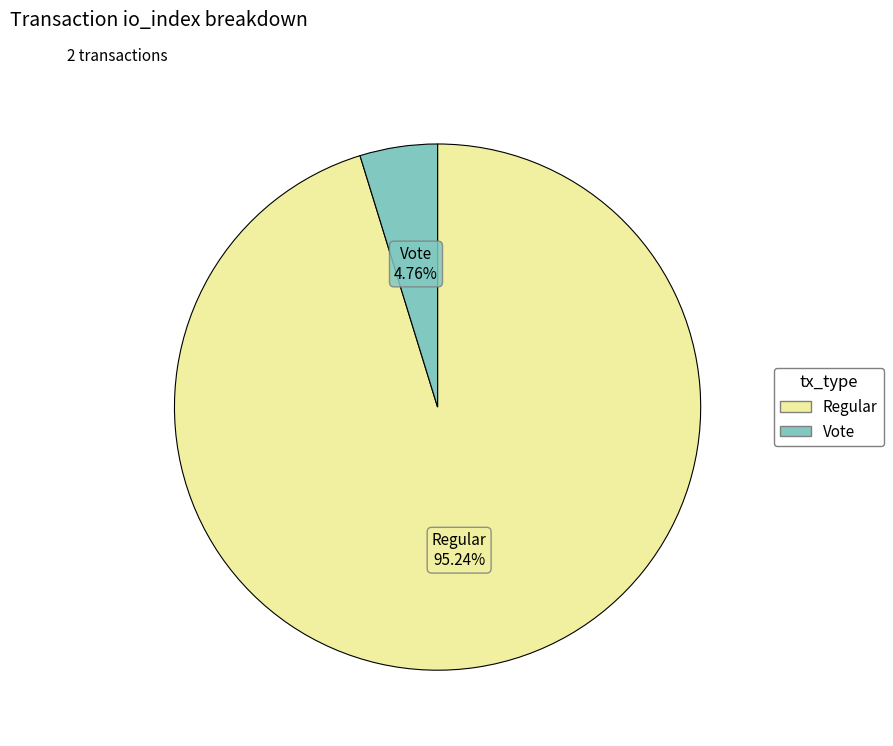

Does any single category account for the majority?

Yes